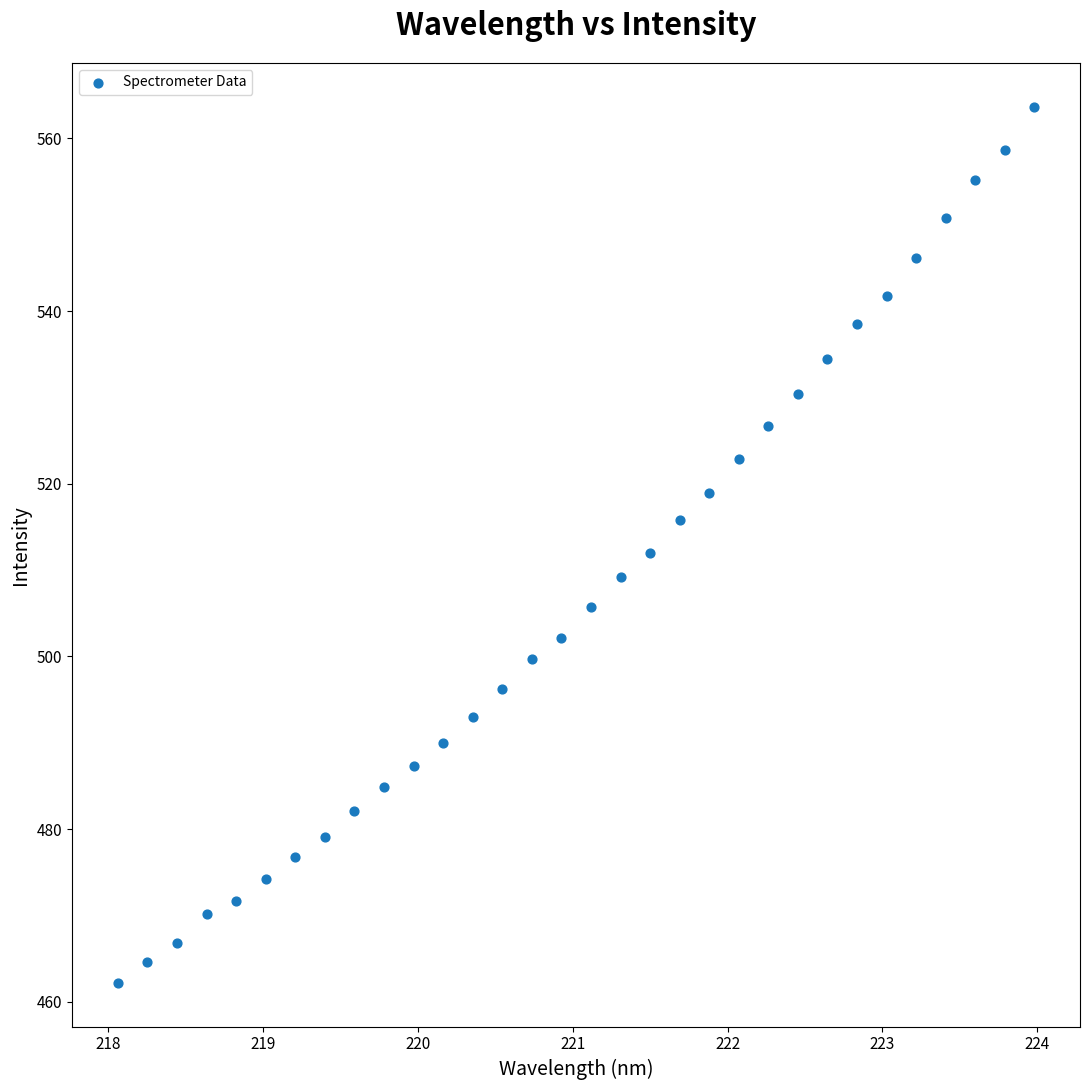

What is the range of X values (max minus min)?

5.9